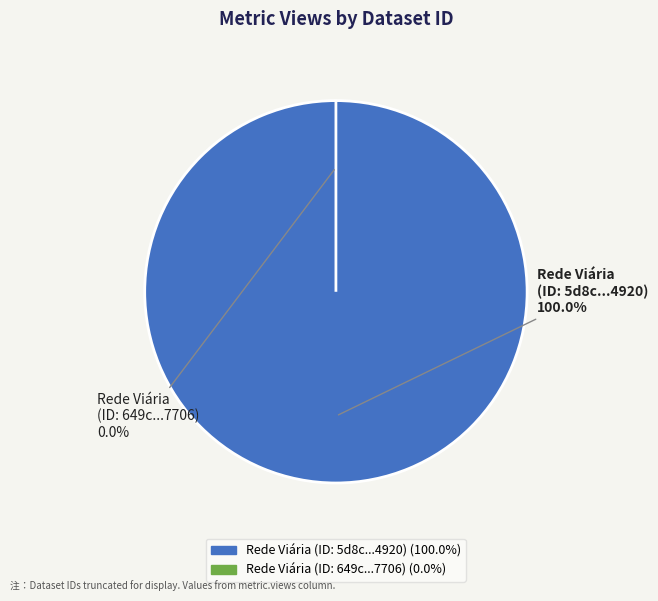

What is the largest slice in the pie chart?

5d8c0d9e454ae30522d44920